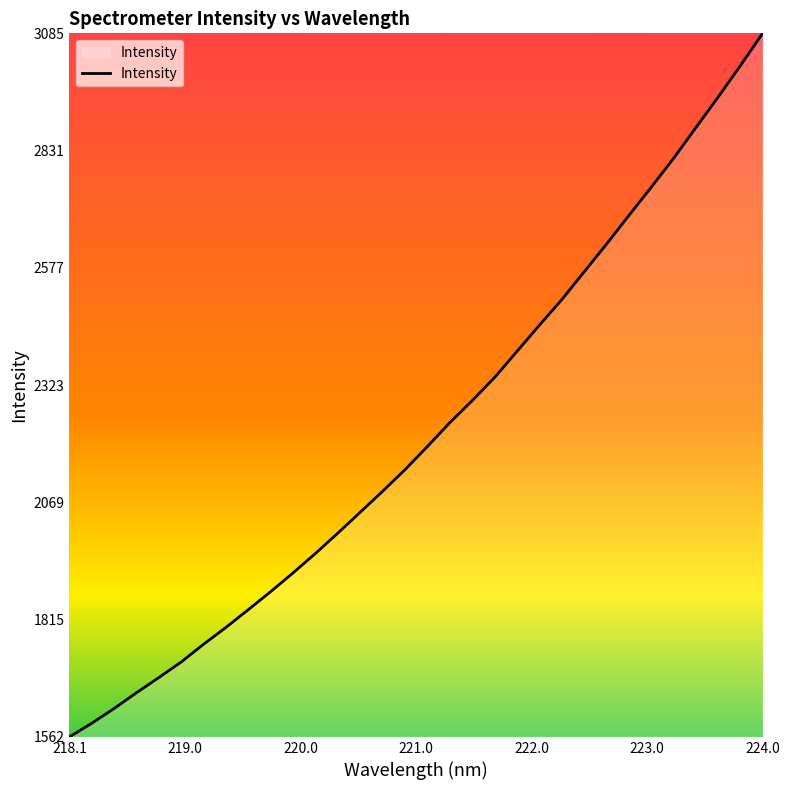

What is the maximum value shown in the chart?

3084.6